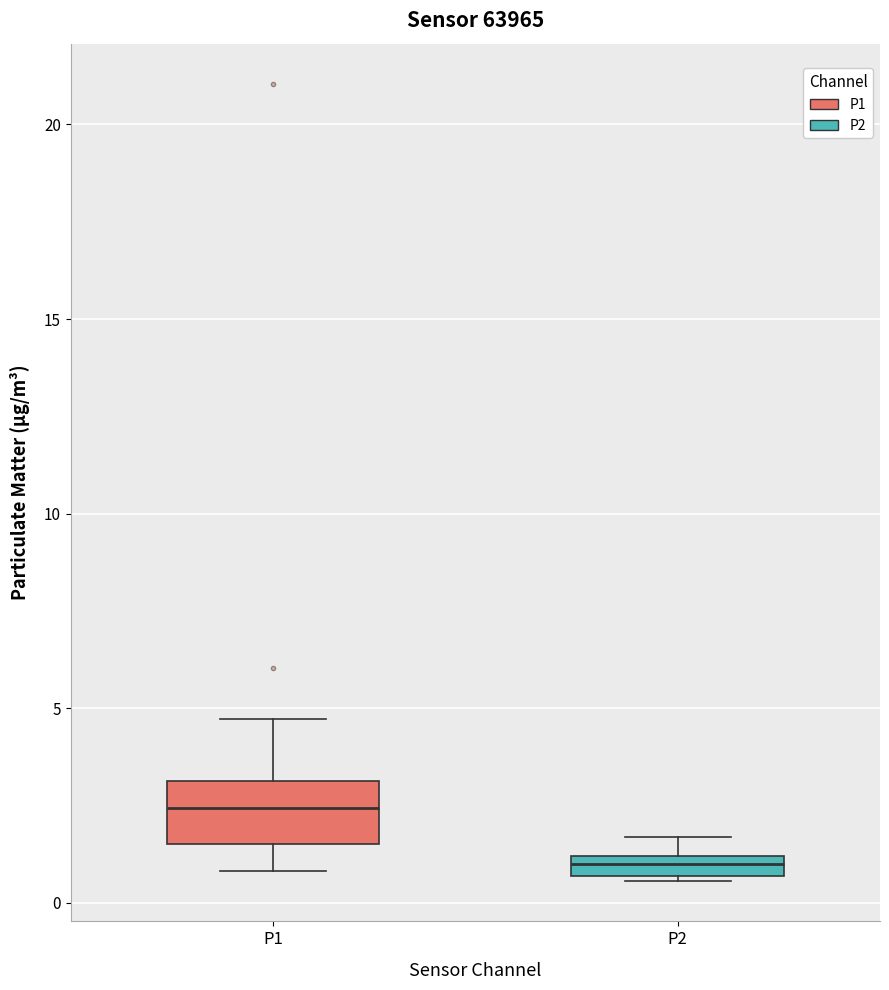

Comparing the boxes themselves (not the whiskers), which one is the tallest?

P1